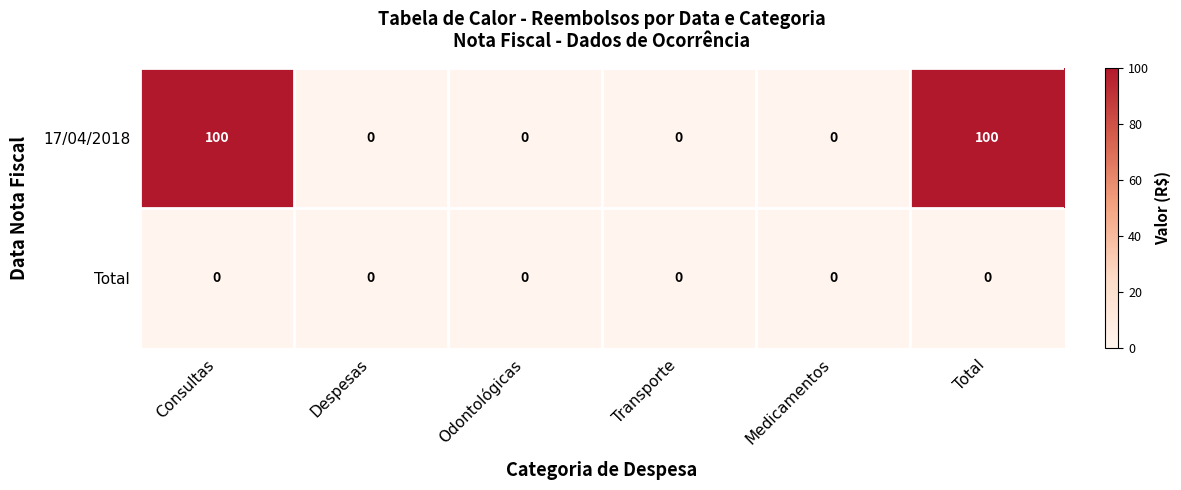

Reading left to right, what are all the values shown in this chart?

17/04/2018: 100	0	0	0	0	100
Total: 0	0	0	0	0	0